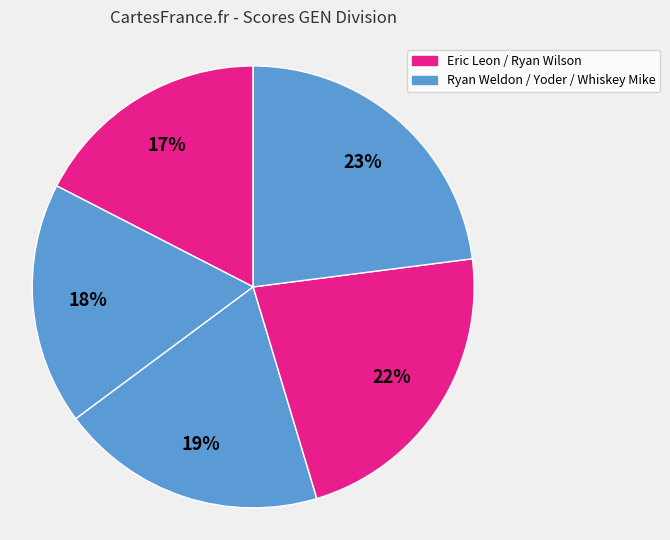

Count the number of slices in the pie.

5